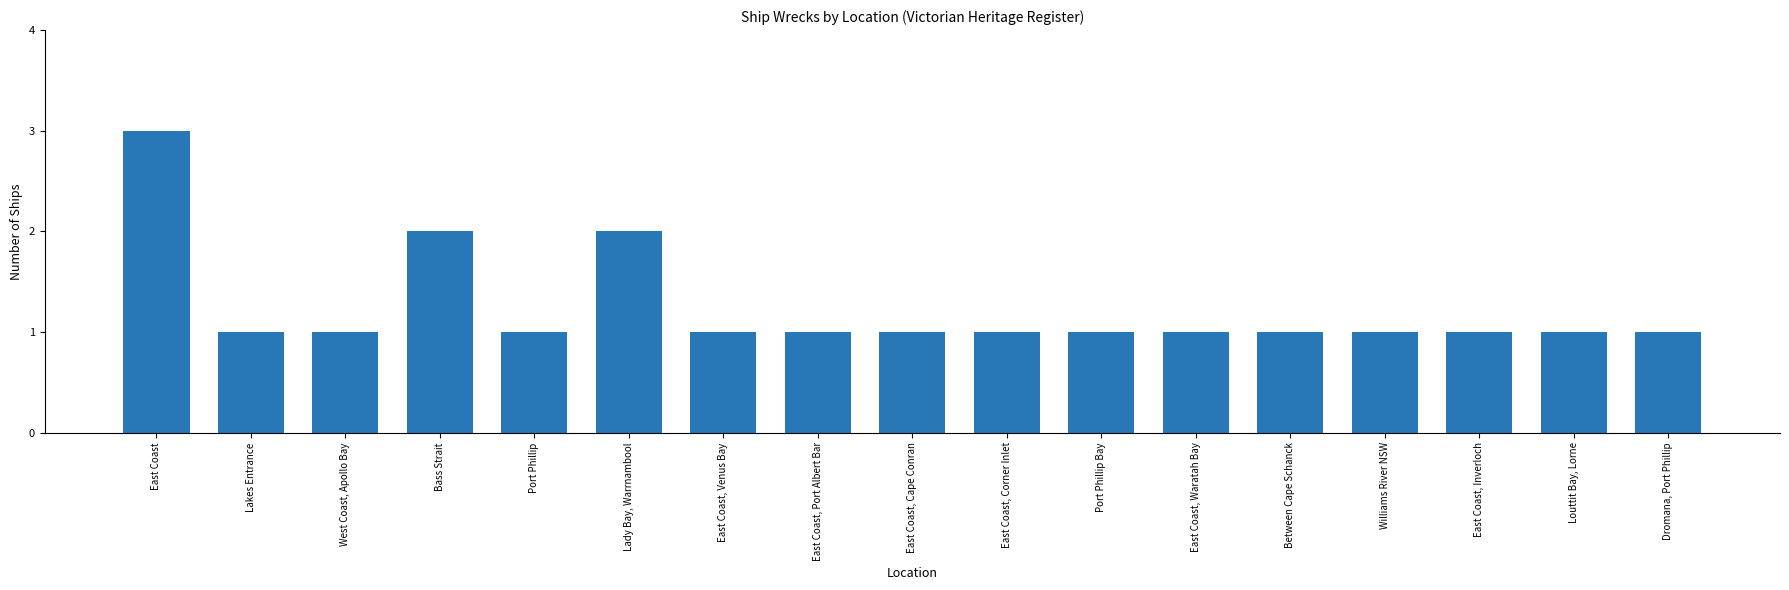

The chart shows a value of 1 at Bass Strait. True or false?

False